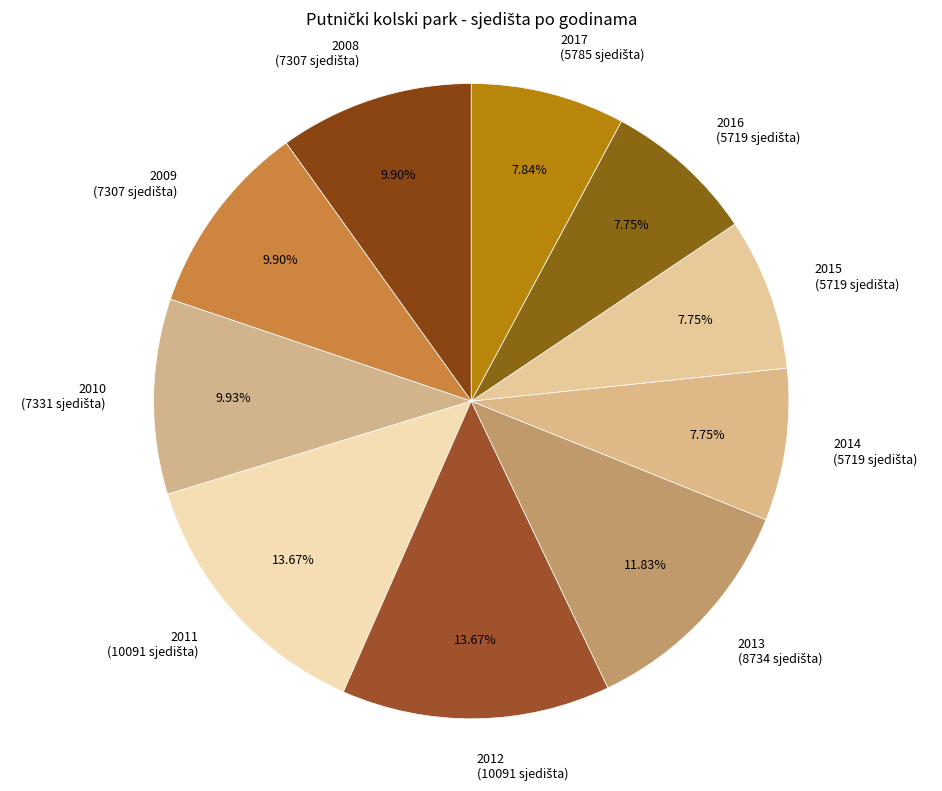

Do 2017 and 2011 together represent more than half of the pie?

No